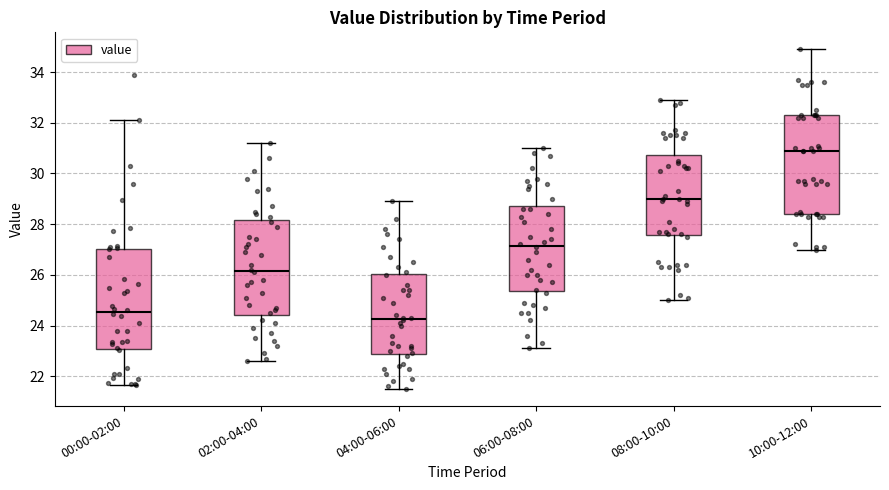

Reading left to right, transcribe this box plot: for each box, give where its median line is, the range the box spans, and where its two whiskers end, as read against the y-axis. The values are not printed on the chart, so give them approximately, as read against the axis.

00:00-02:00: median 24.6, box 23.0 to 27.0, whiskers 21.6 to 32.2
02:00-04:00: median 26.2, box 24.4 to 28.2, whiskers 22.6 to 31.2
04:00-06:00: median 24.2, box 22.8 to 26.0, whiskers 21.6 to 29.0
06:00-08:00: median 27.2, box 25.4 to 28.8, whiskers 23.2 to 31.0
08:00-10:00: median 29.0, box 27.6 to 30.8, whiskers 25.0 to 33.0
10:00-12:00: median 31.0, box 28.4 to 32.4, whiskers 27.0 to 35.0